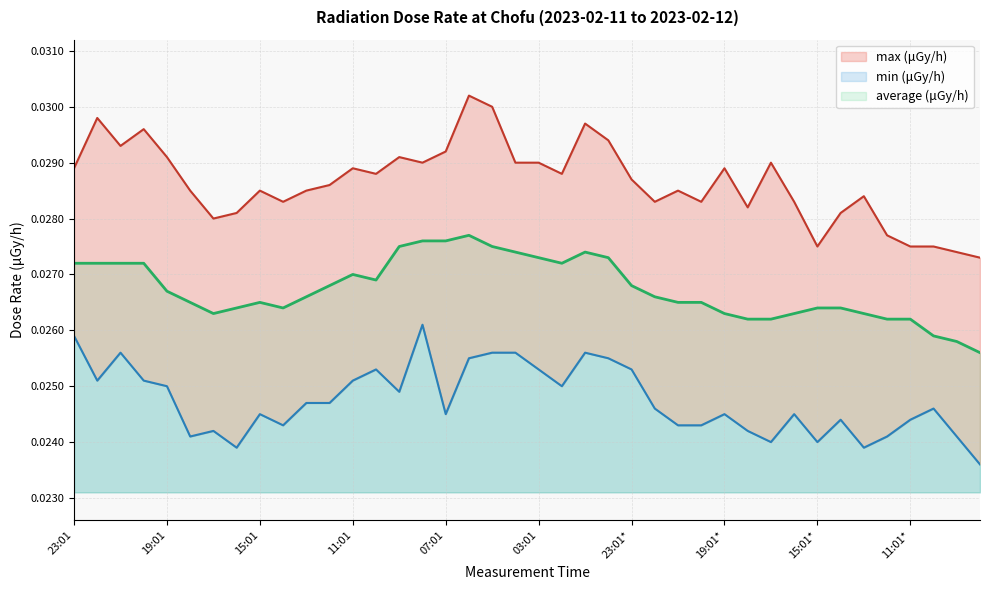

True or false: max (μGy/h) and min (μGy/h) intersect in this chart.

False